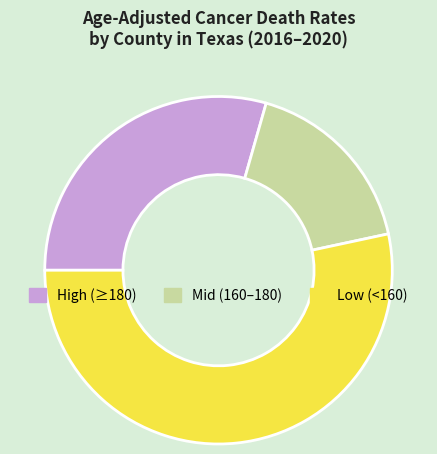

Is the sum of Mid (160–180) and High (≥180) greater than half?

No